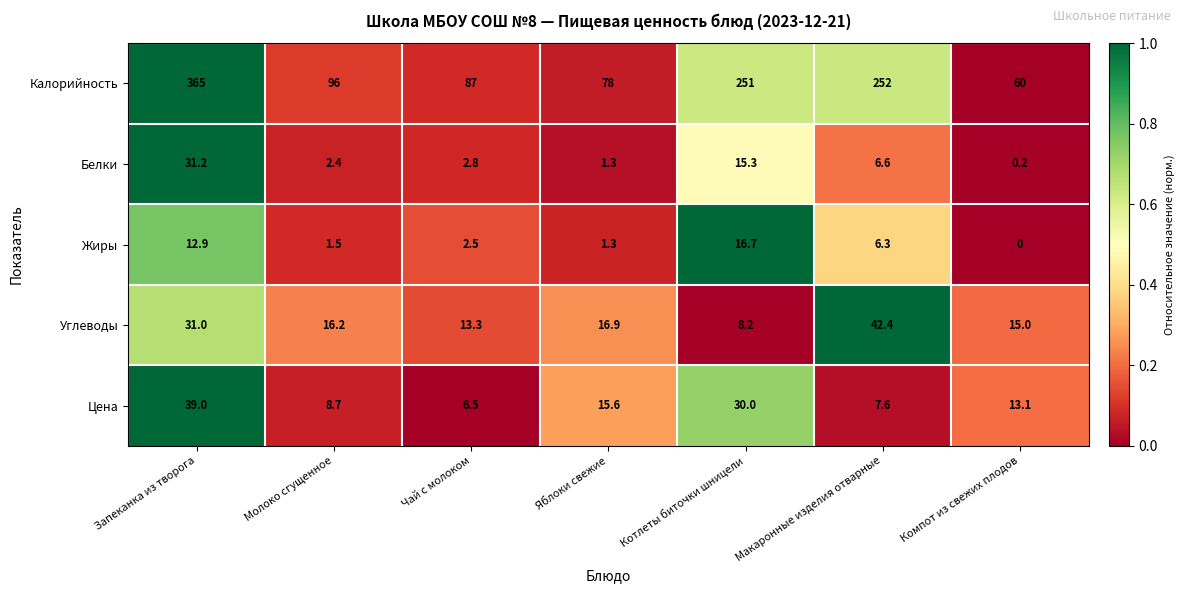

The Калорийность series shows 96.0 at Молоко сгущенное. True or false?

True